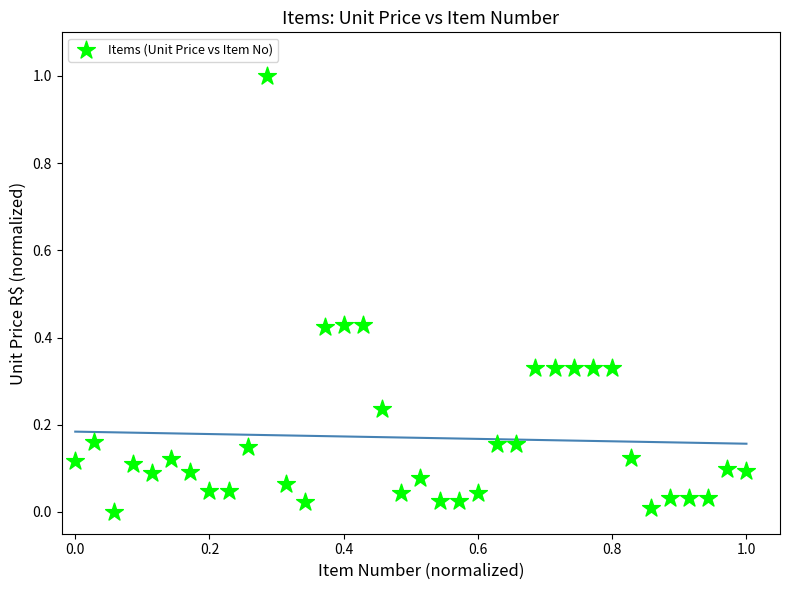

What is the range of Y values (max minus min)?

1.0